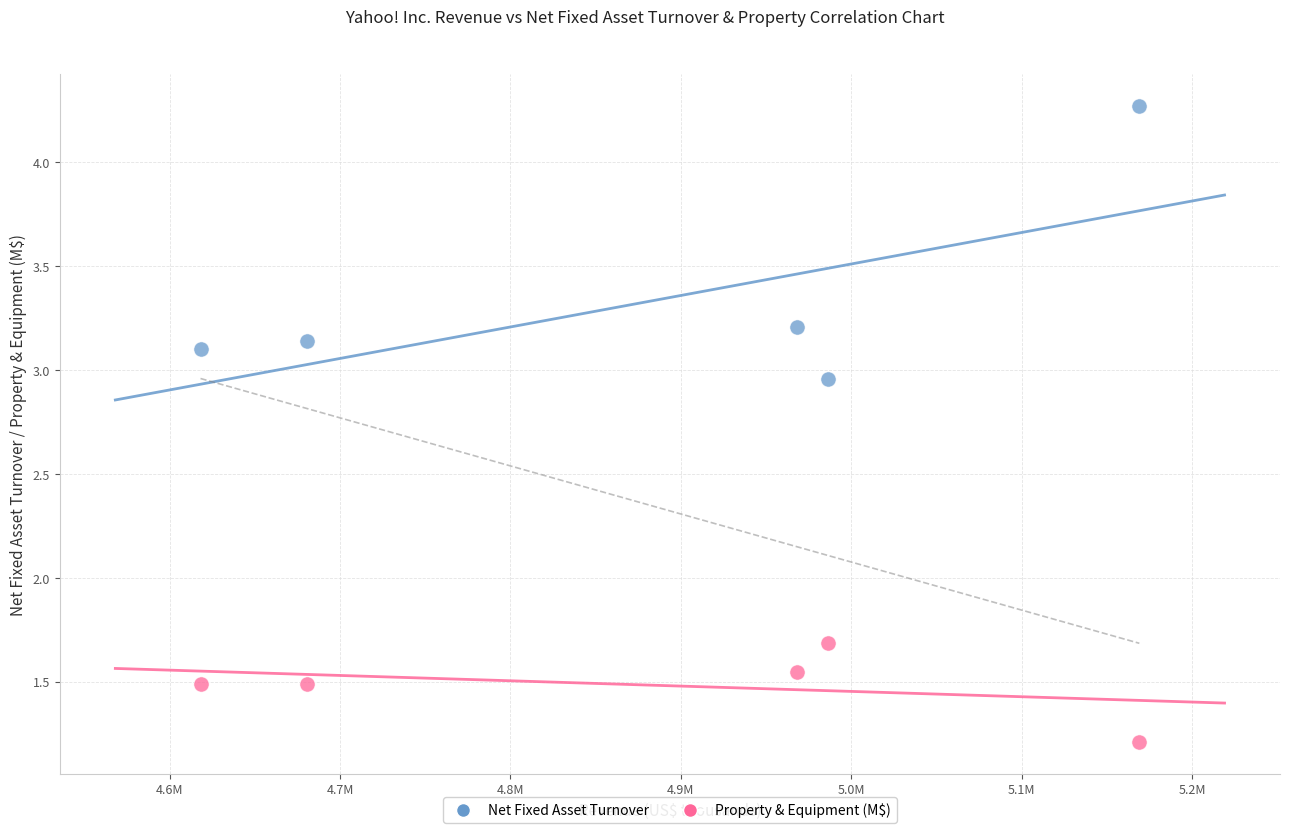

Which series contains the lowest Y value?

Property & Equipment (M$)